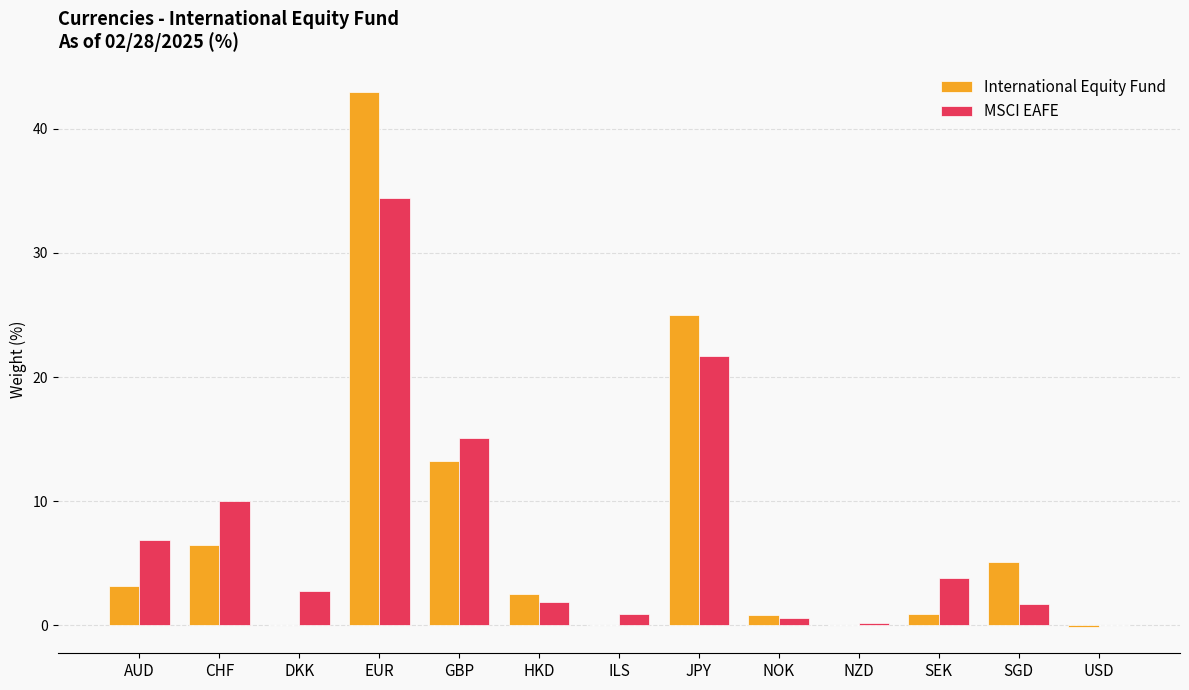

What is the sum of all MSCI EAFE values?

100.0